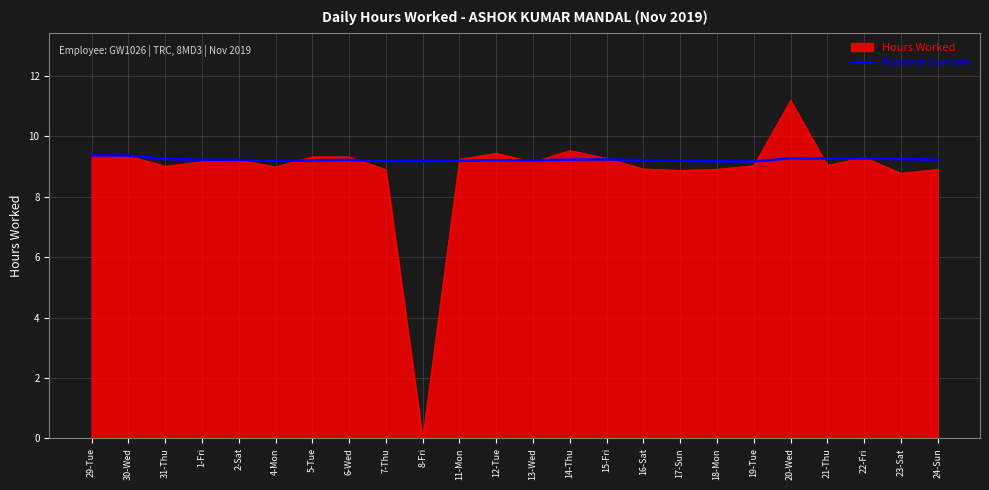

What value does the Hours Worked series have at 16-Sat?

8.9